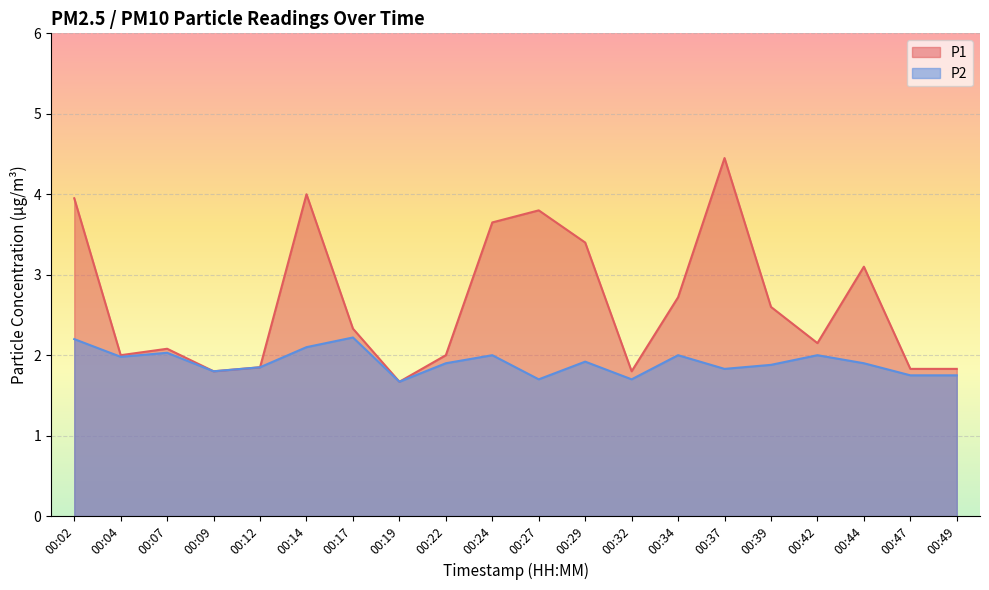

Rank the categories by P1 value from lowest to highest.

00:19, 00:09, 00:32, 00:47, 00:49, 00:12, 00:04, 00:22, 00:07, 00:42, 00:17, 00:39, 00:34, 00:44, 00:29, 00:24, 00:27, 00:02, 00:14, 00:37